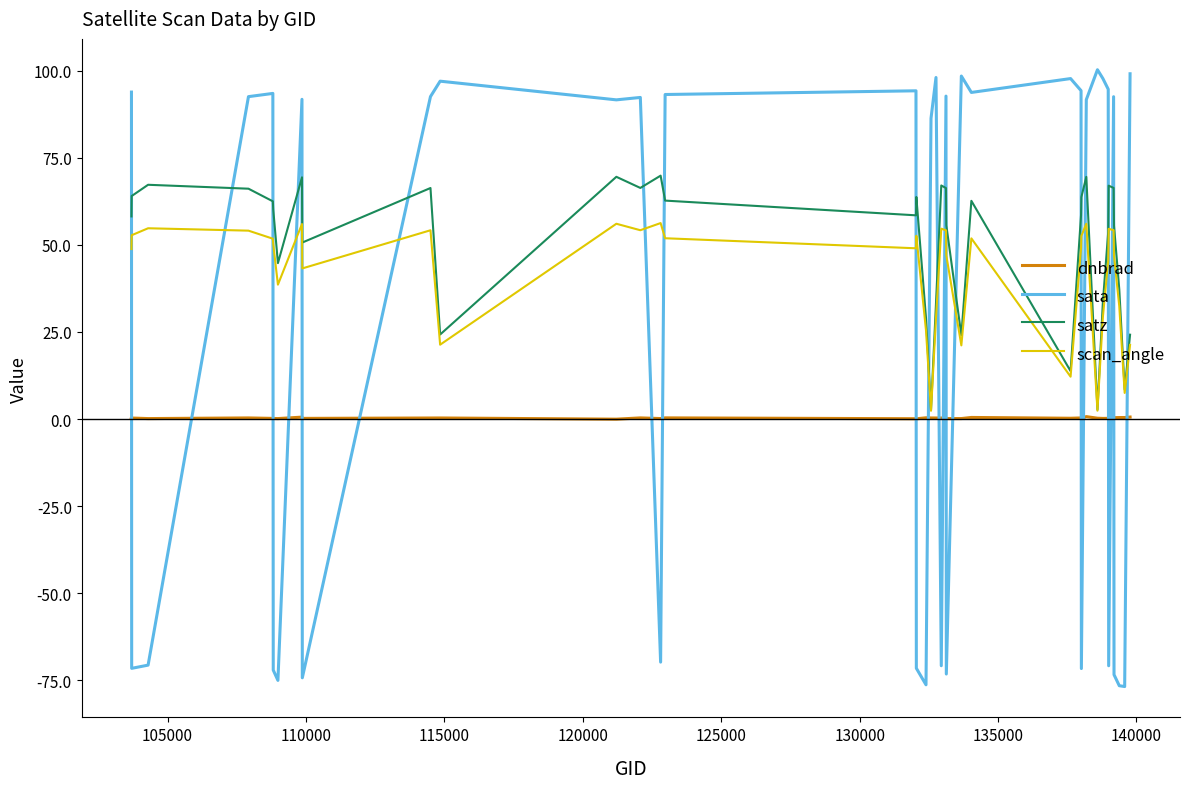

Which series has the largest range (max minus min)?

sata